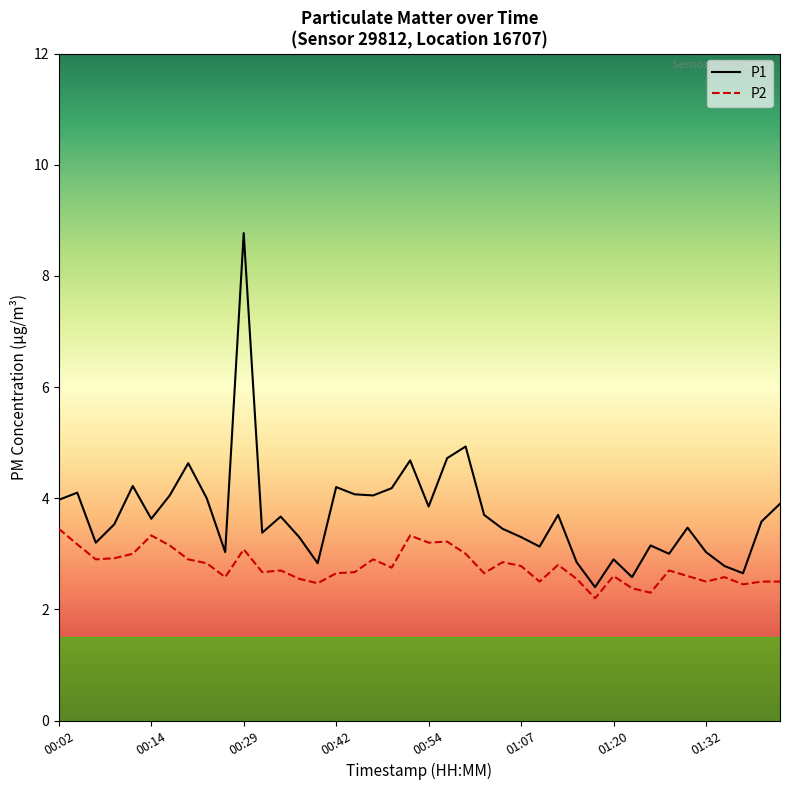

What is the minimum value shown in the chart?

2.2